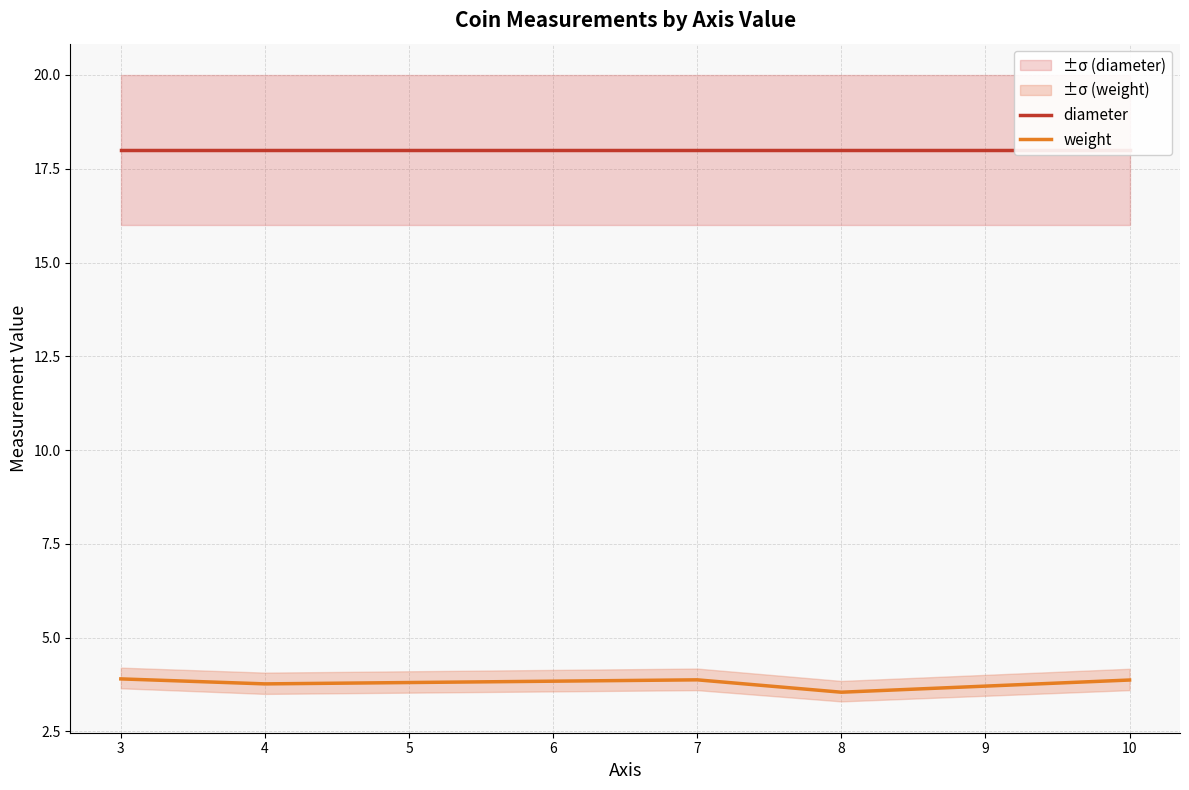

What is the difference between the maximum and minimum values in the weight series?

0.4